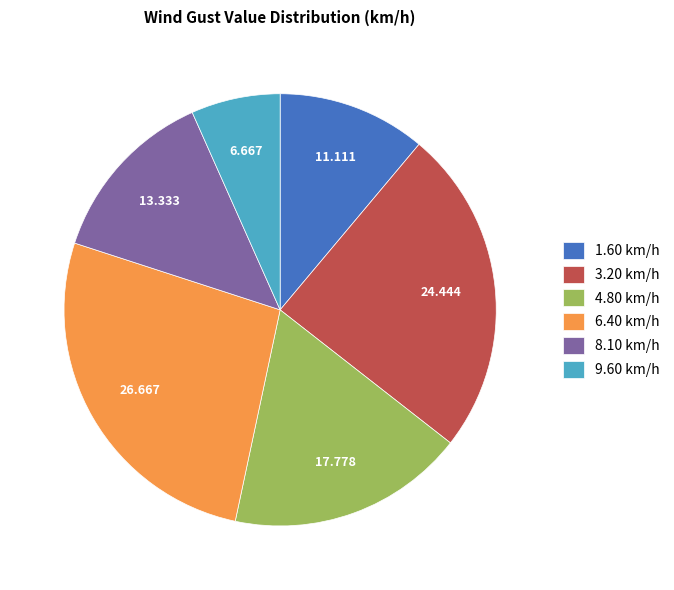

How many slices are in this pie chart?

6